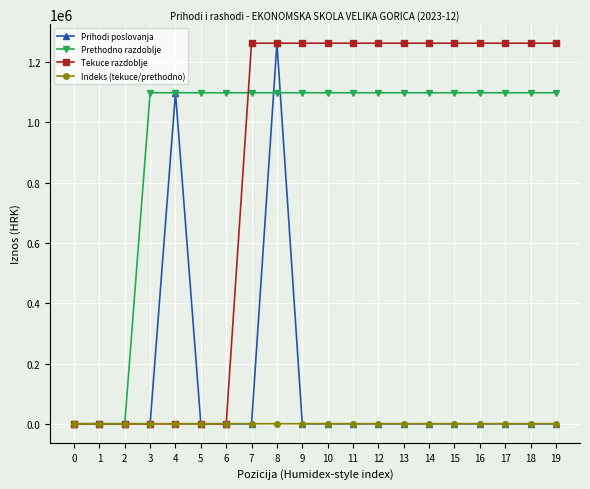

How many data points does each series have?

20